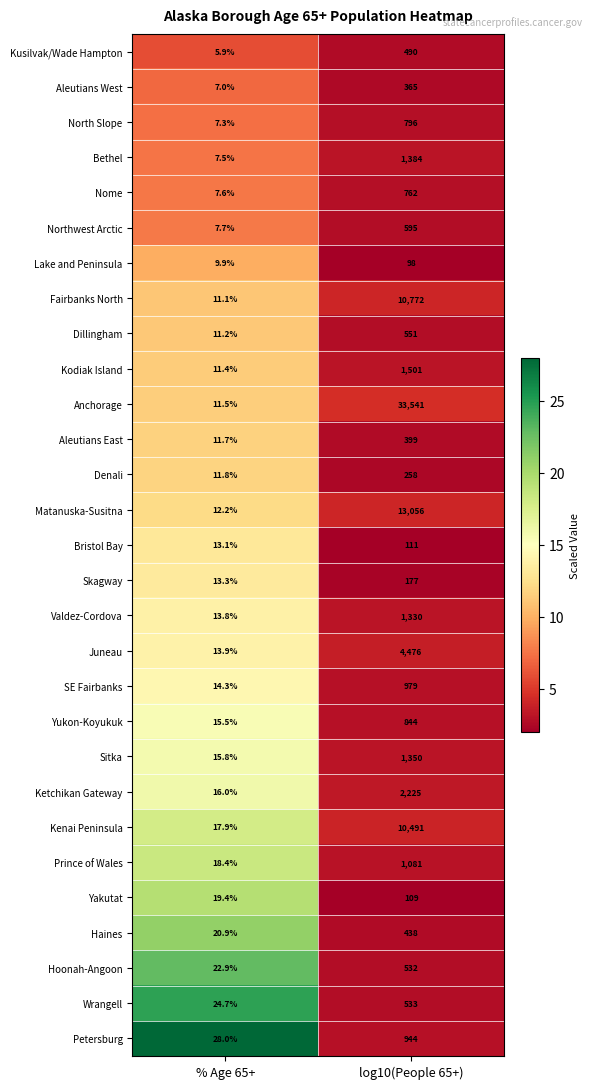

At which label is Kenai Peninsula closest to 5254?

% Age 65+